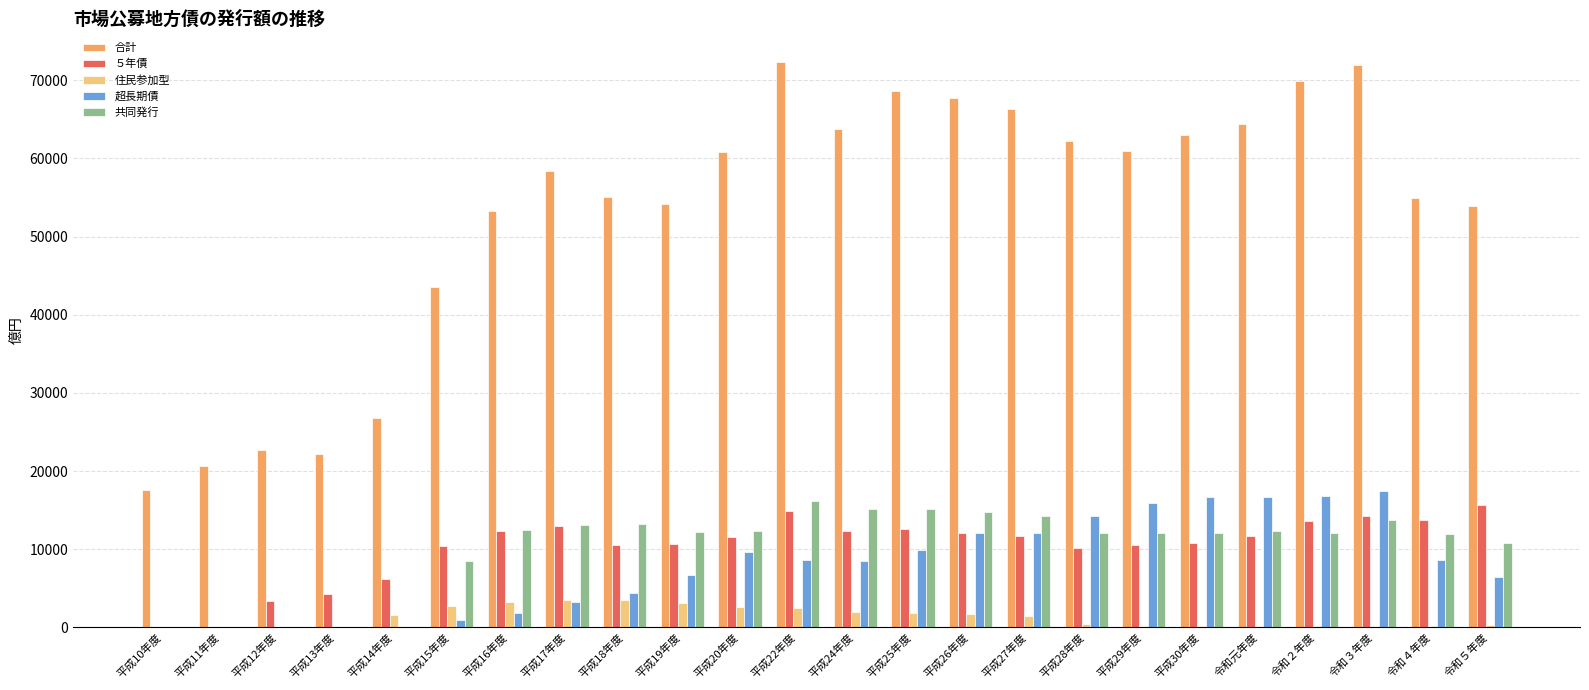

True or false: 共同発行 has a value of 20300 at 平成18年度.

False